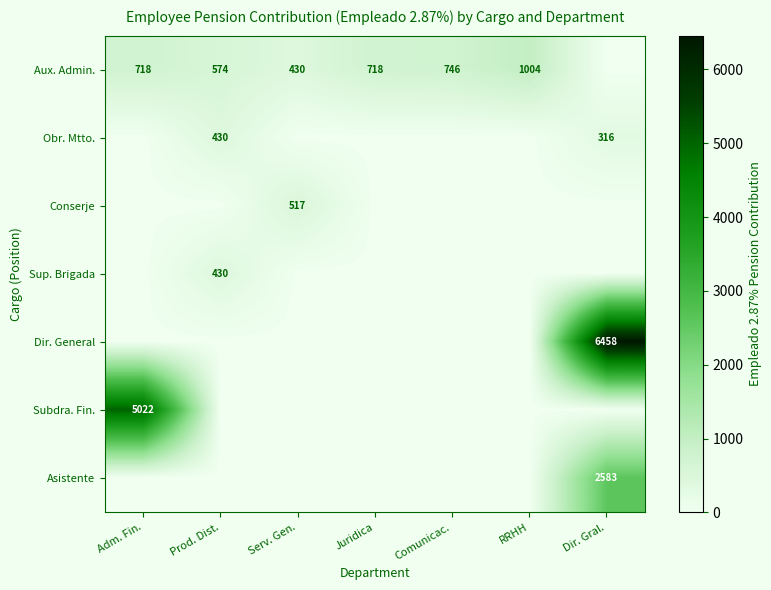

Is it true that Subdra. Fin. equals 5022 at Adm. Fin.?

True